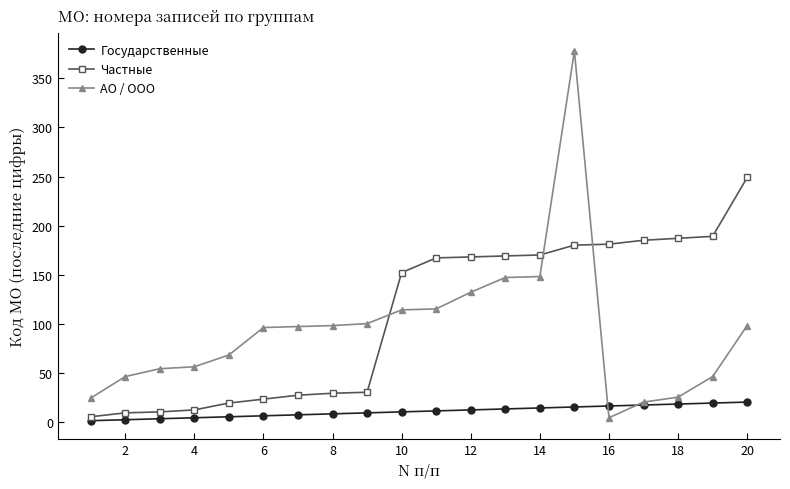

True or false: Государственные and Частные cross at least once.

False